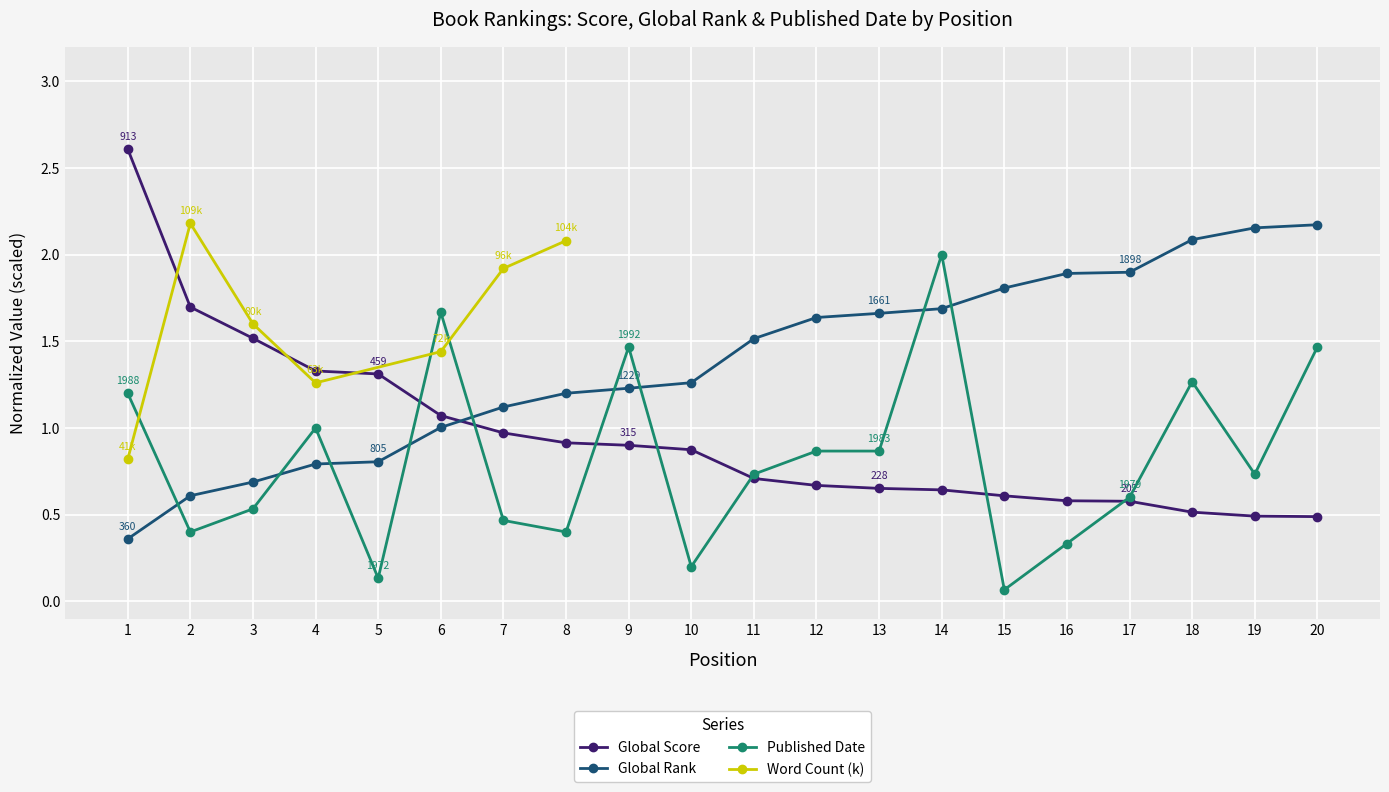

What is the difference between the maximum and minimum values in the Global Rank series?

1.8